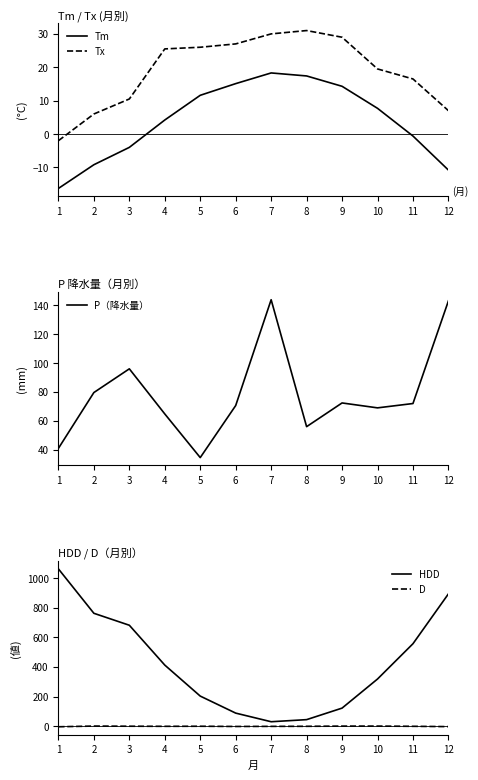

What is the difference between the maximum and minimum values in the HDD series?

1031.8